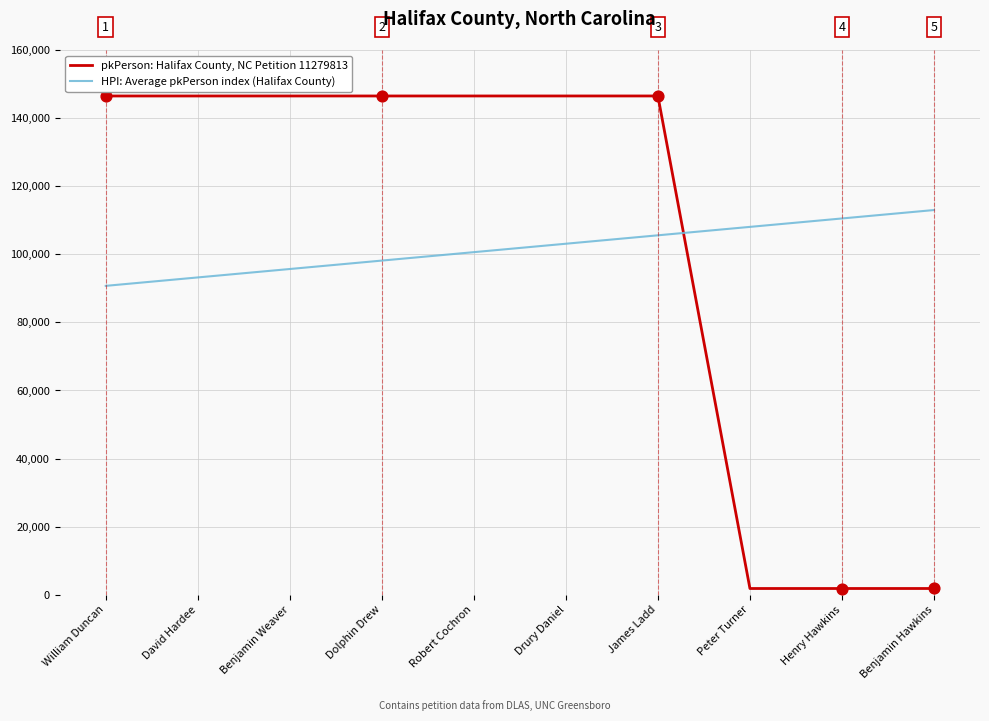

What are all the series names shown in the legend?

pkPerson: Halifax County, NC Petition 11279813, HPI: Average pkPerson index (Halifax County)